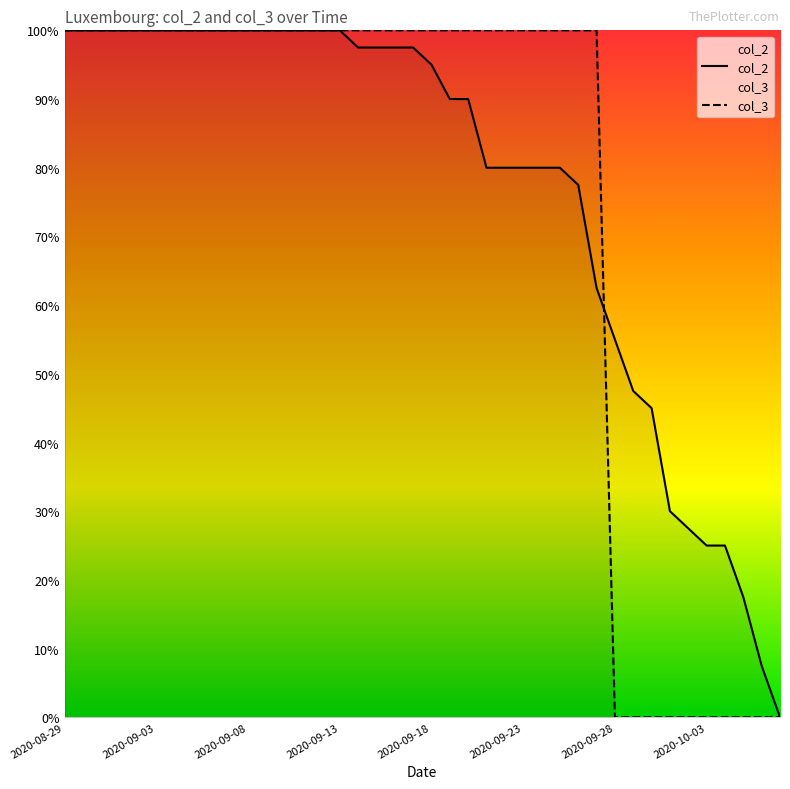

How many data points in col_2 are above 0?

39